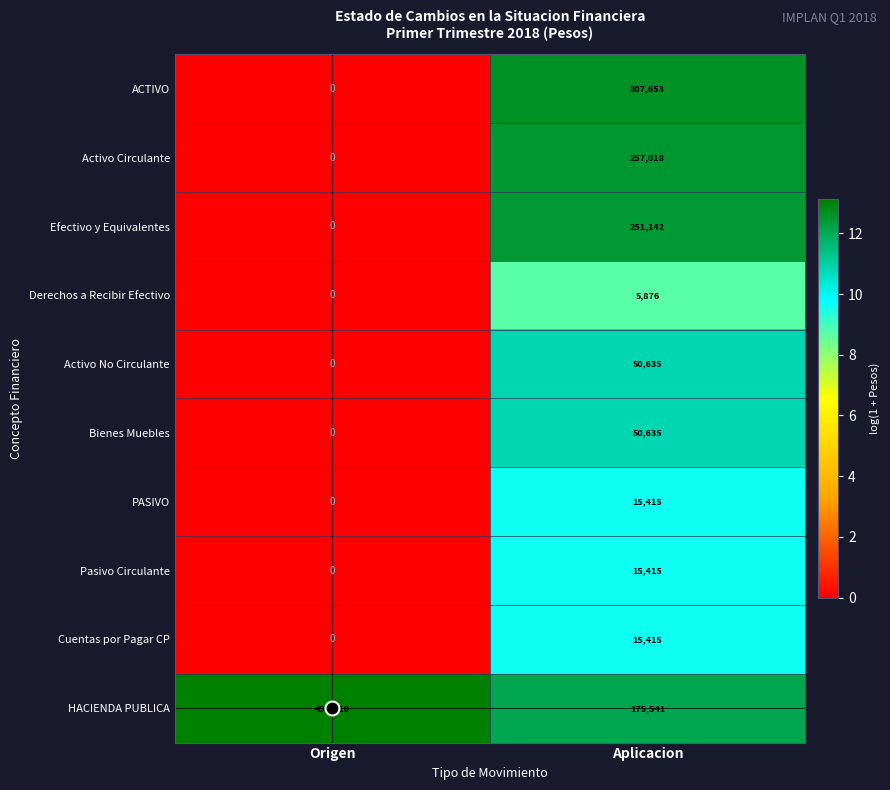

At which category is the sum across all series the highest?

Aplicacion